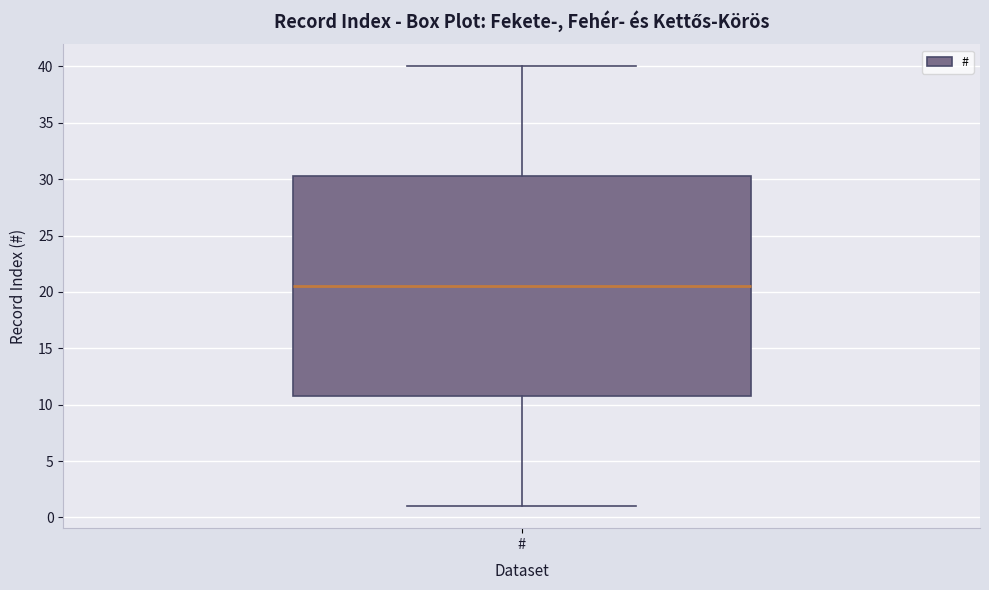

Transcribe this box plot: give where the median line is, the range the box spans, and where the two whiskers end, as read against the y-axis. The values are not printed on the chart, so give them approximately, as read against the axis.

median 20.5, box 11.0 to 30.5, whiskers 1.0 to 40.0